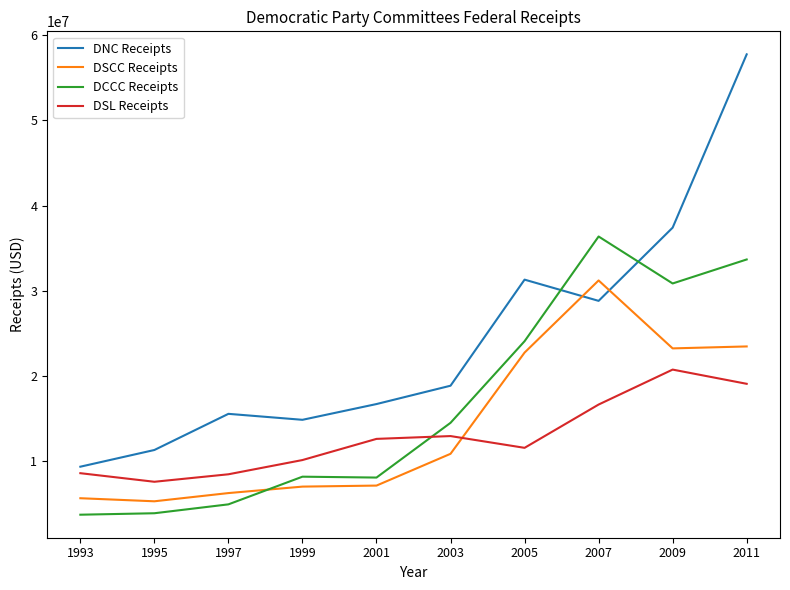

At 2001, list the series in order from largest to smallest.

DNC Receipts, DSL Receipts, DCCC Receipts, DSCC Receipts